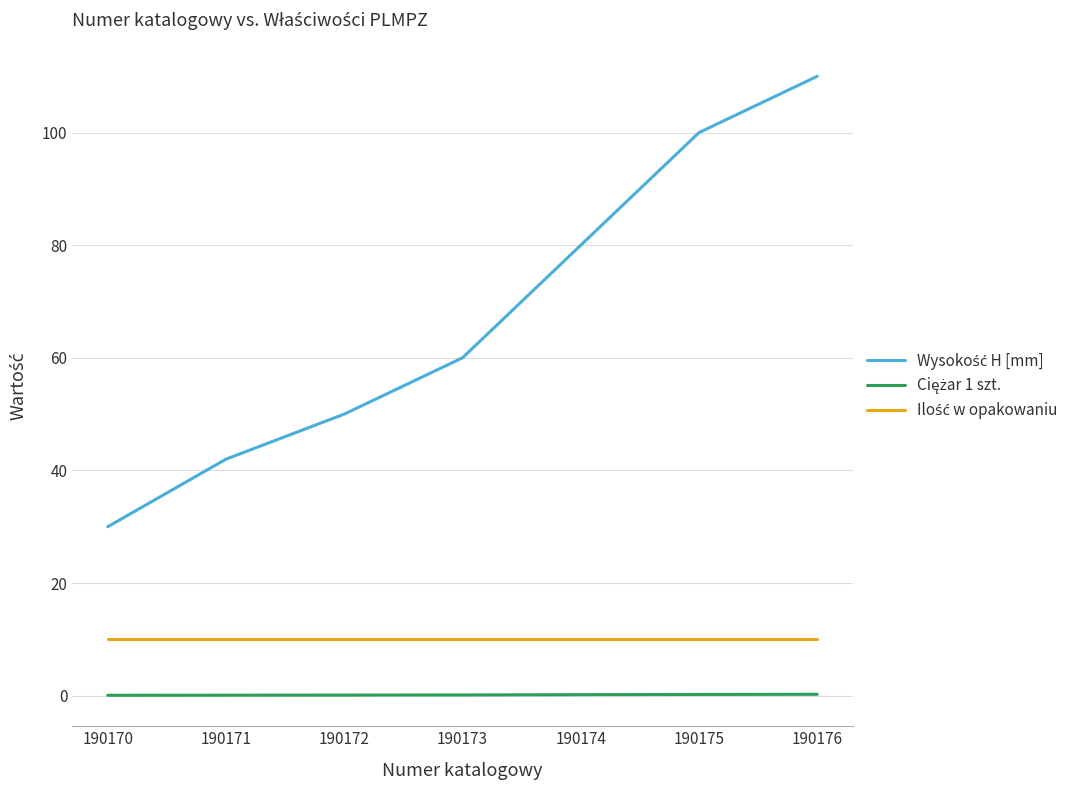

Does the chart display data point markers on the line(s)?

No